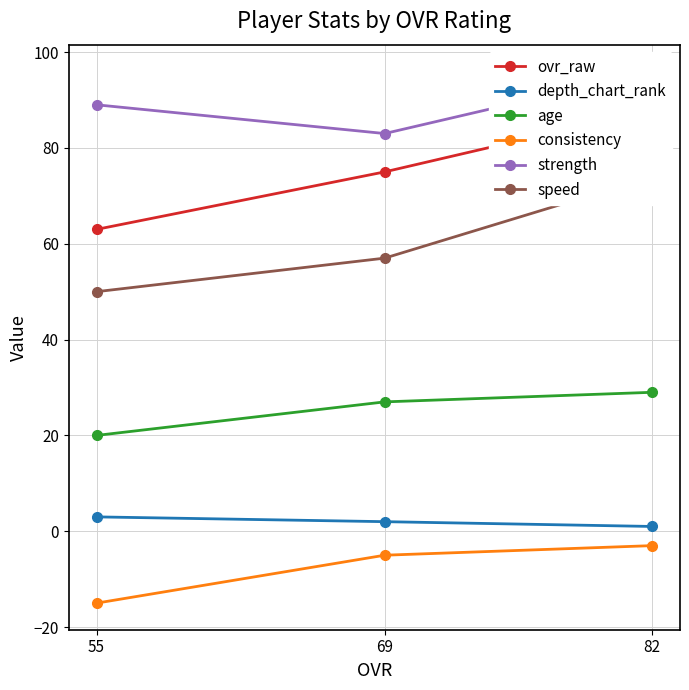

What is the value of the consistency point at the 3rd from the left?

-3